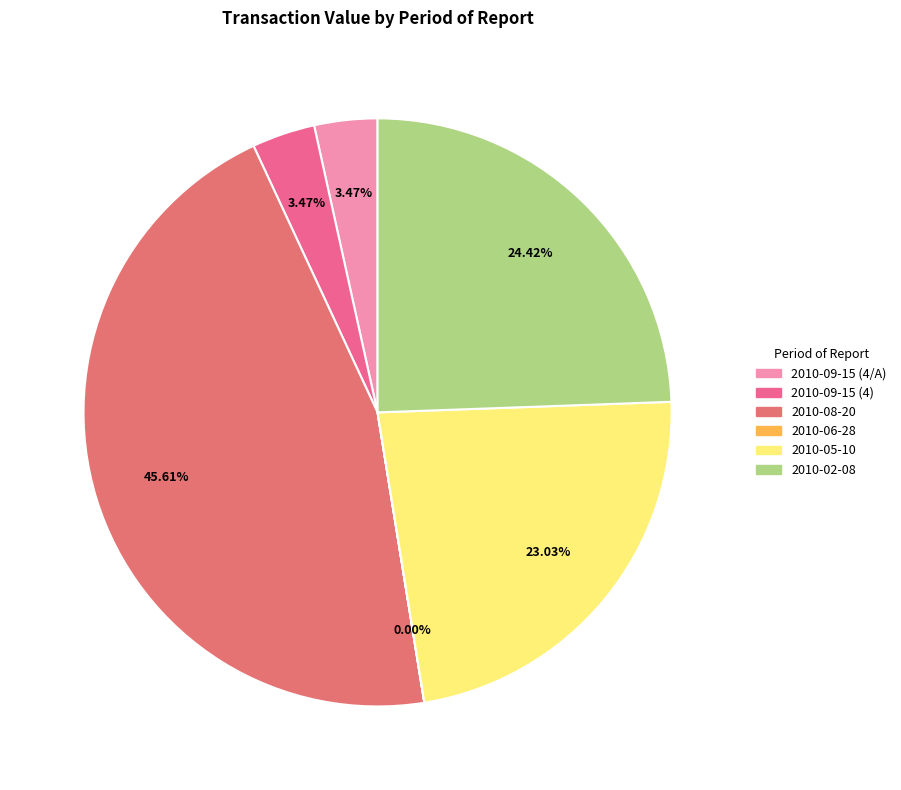

What percentage is the 2010-09-15 (4) slice, to the nearest percent?

3%